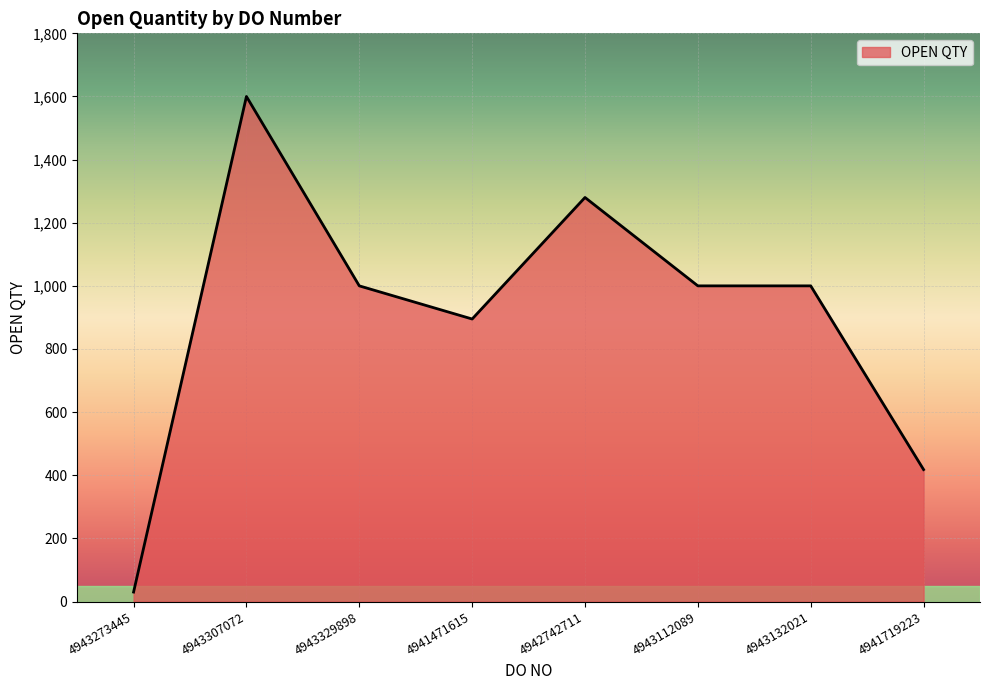

The chart shows a value of 1600 at 4943307072. True or false?

True